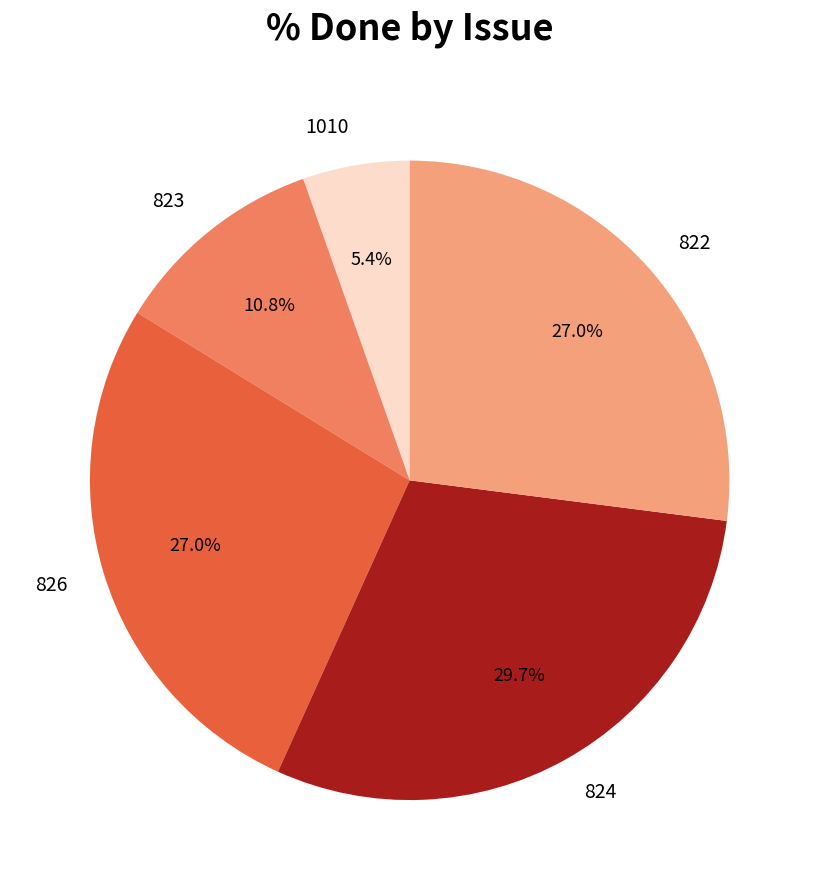

What is the total percentage of 824 and 1010?

35.1%